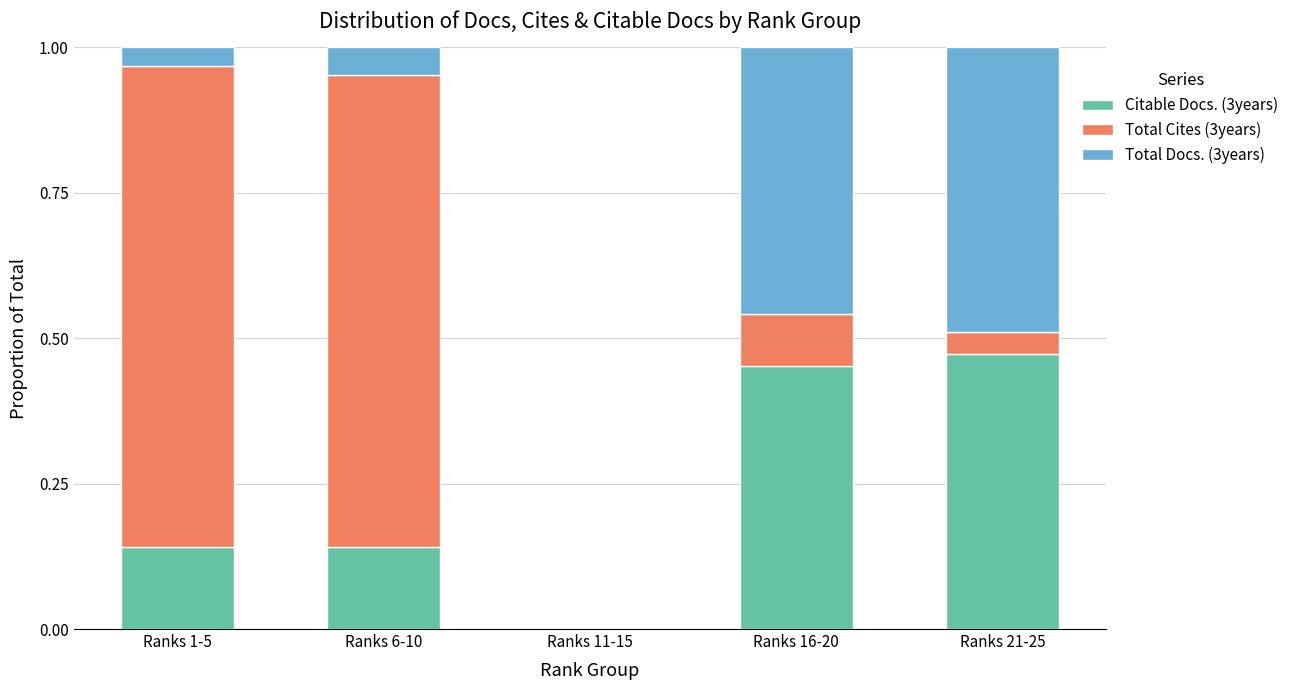

At which label does Citable Docs. (3years) reach its peak?

Ranks 21-25